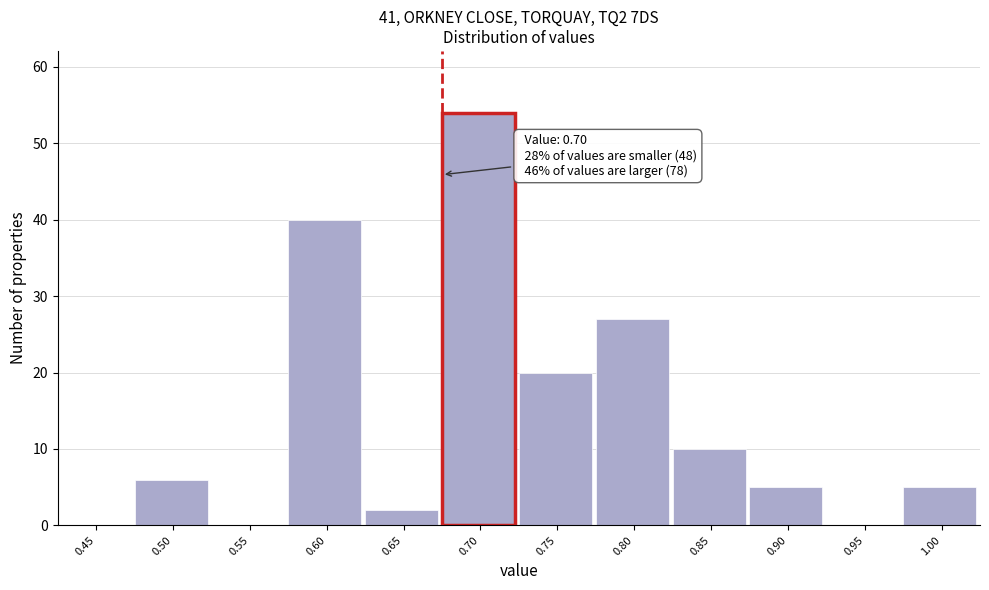

Reading right to left, extract all data points from this chart.

1.00=5	0.95=0	0.90=5	0.85=10	0.80=27	0.75=20	0.70=54	0.65=2	0.60=40	0.55=0	0.50=6	0.45=0